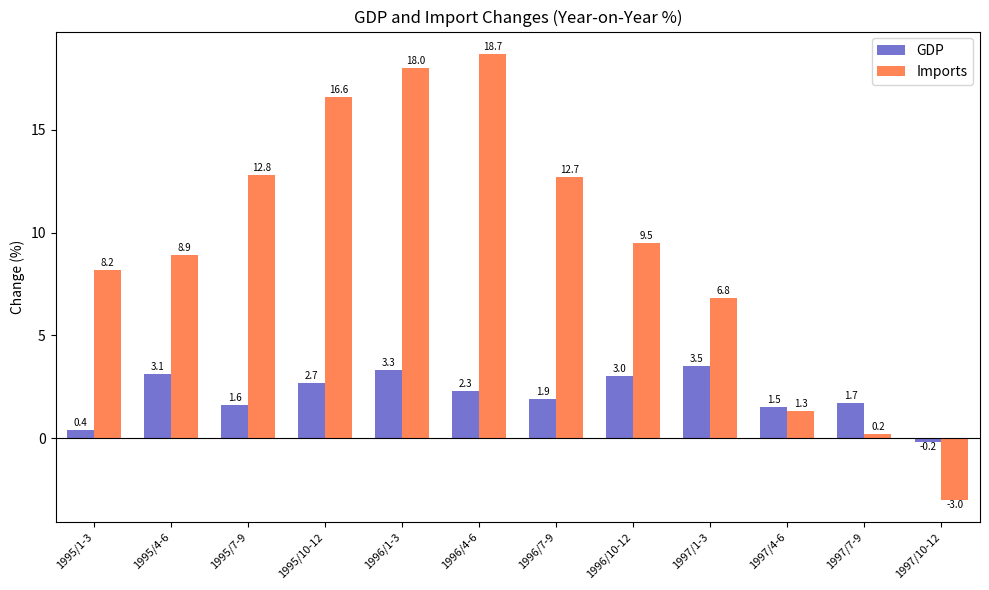

What is the difference between the highest and lowest values at 1997/10-12?

2.8